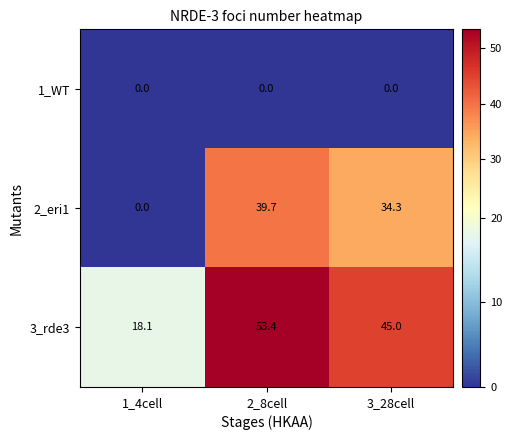

Is it true that 3_rde3 equals 45.0 at 3_28cell?

True